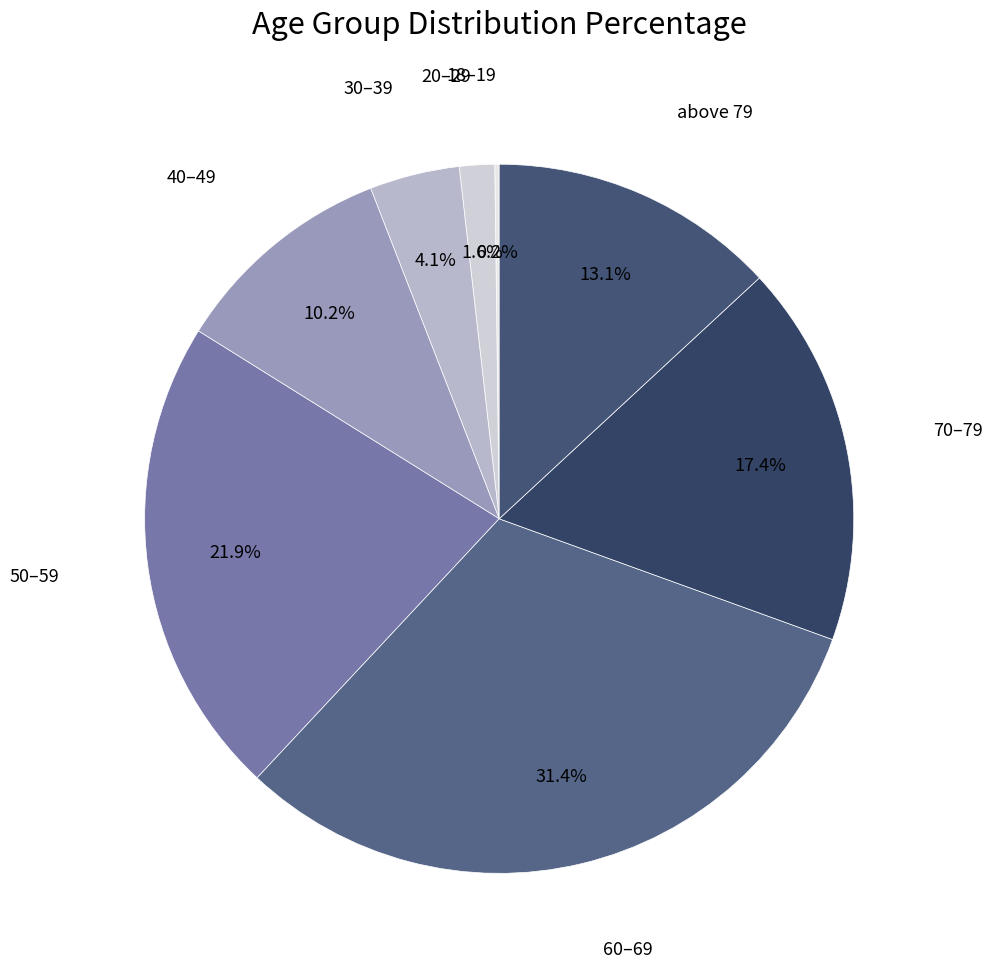

Is 40–49 the majority of the pie?

No